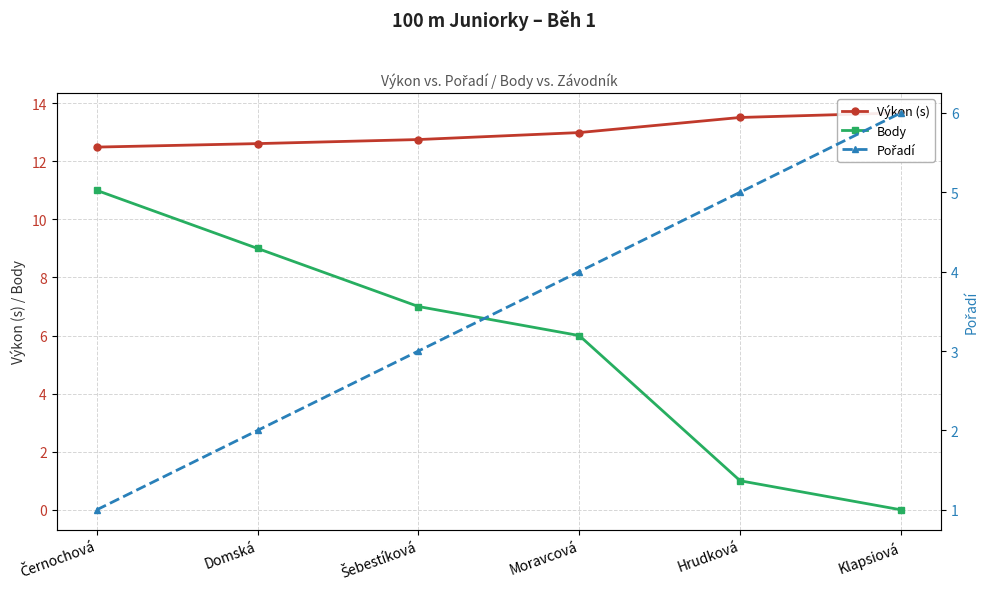

What are all the series names shown in the legend?

Výkon (s), Body, Pořadí